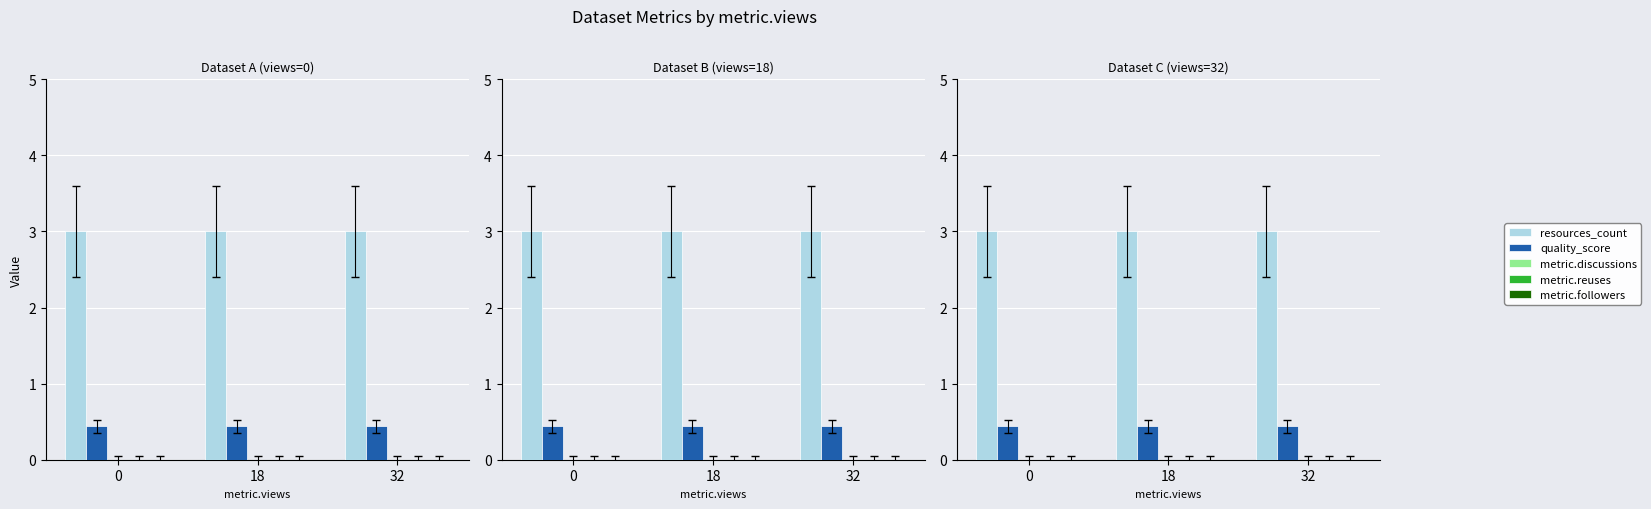

Which series has the widest spread of values?

resources_count